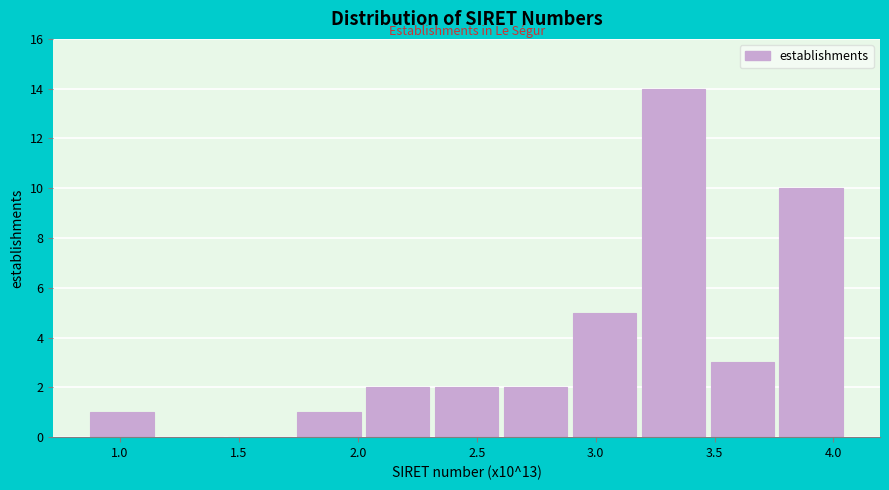

Which range on the x-axis has the tallest bar?

3.20 to 3.45